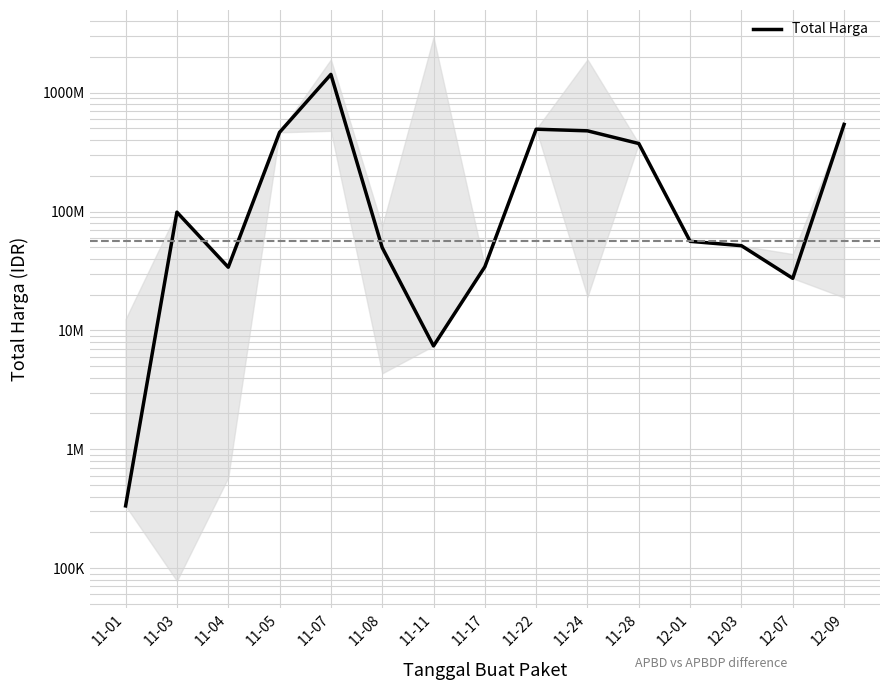

What is the smallest value displayed?

333600